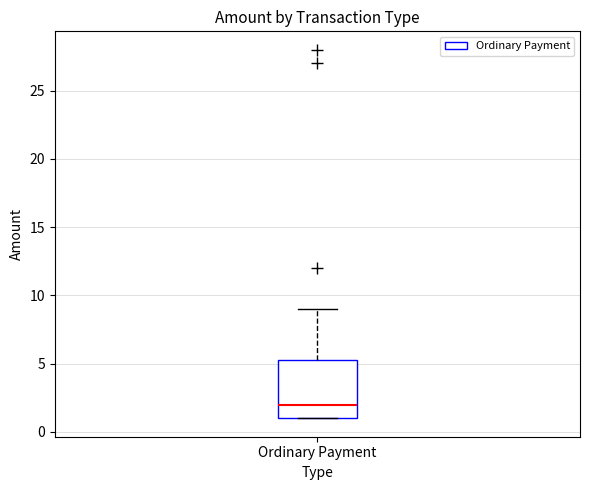

Transcribe this box plot: give where the median line is, the range the box spans, and where the two whiskers end, as read against the y-axis. The values are not printed on the chart, so give them approximately, as read against the axis.

median 2.0, box 1.0 to 5.5, whiskers 1.0 to 9.0